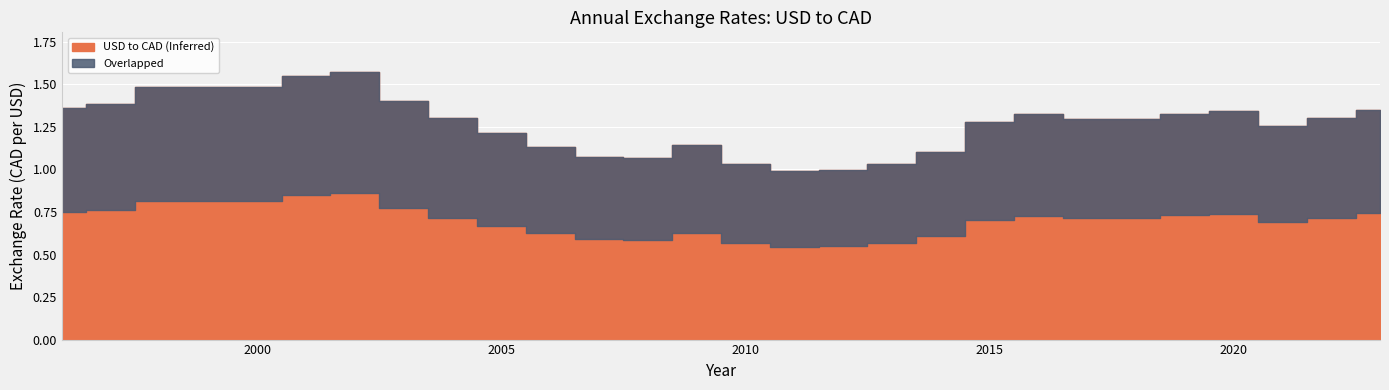

What is the sum of all values?

35.6